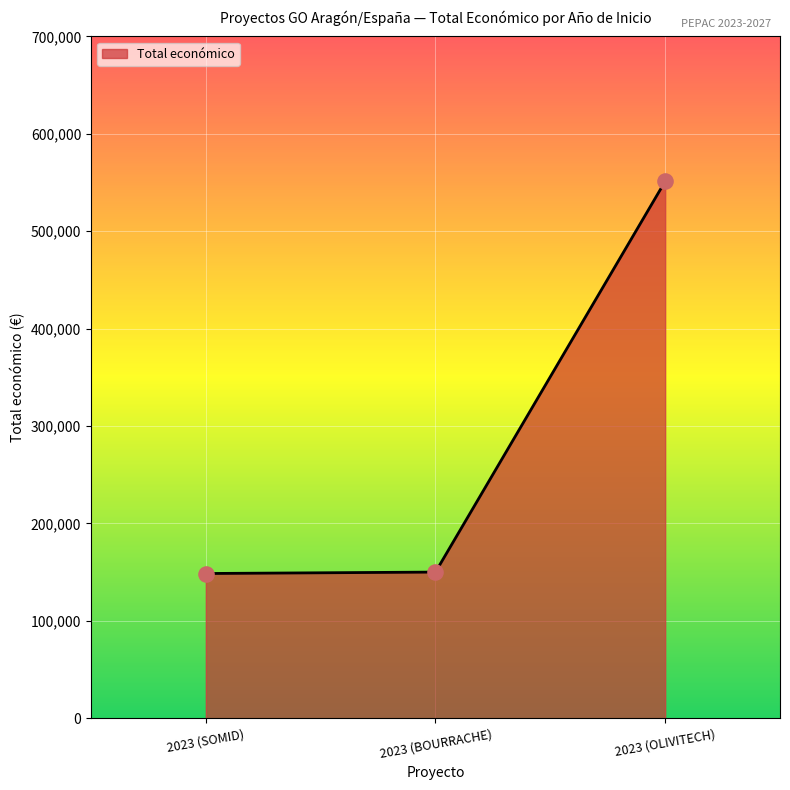

What is the ratio of the value at 2023 (SOMID) to the value at 2023 (BOURRACHE)?

1.0